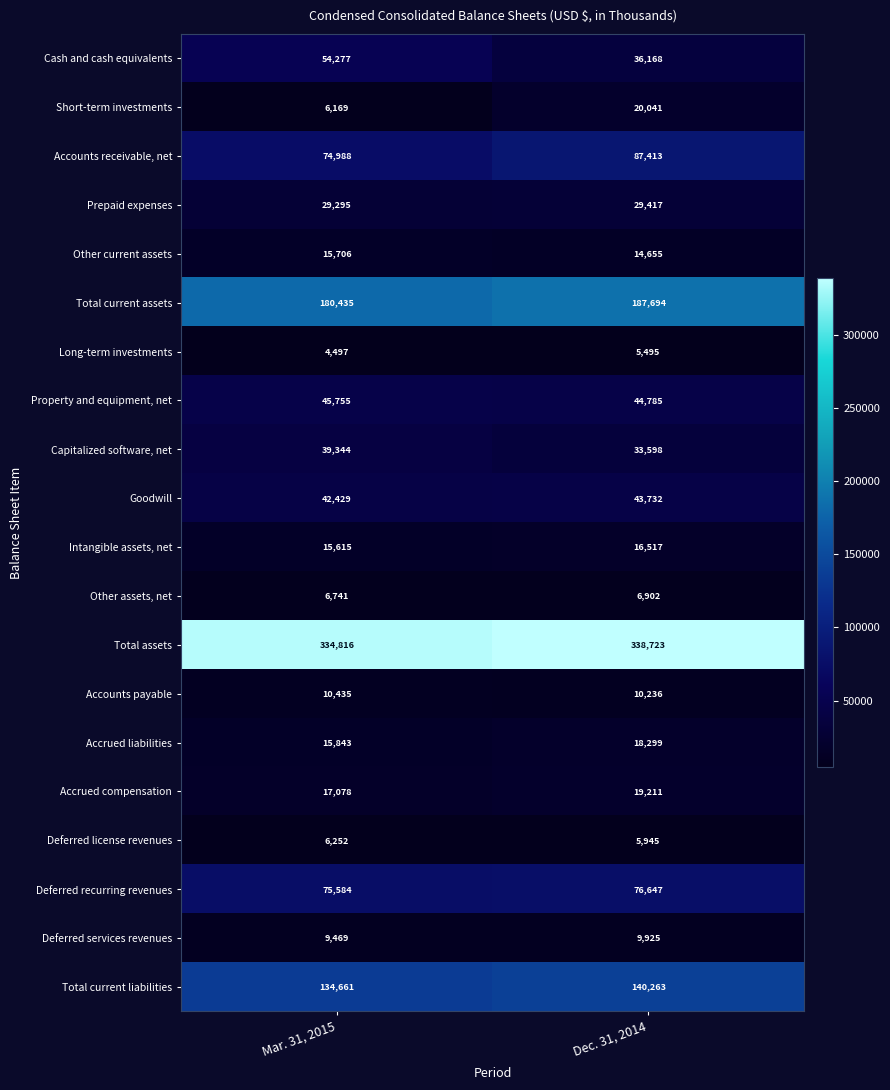

At which category is the sum across all series the highest?

Dec. 31, 2014